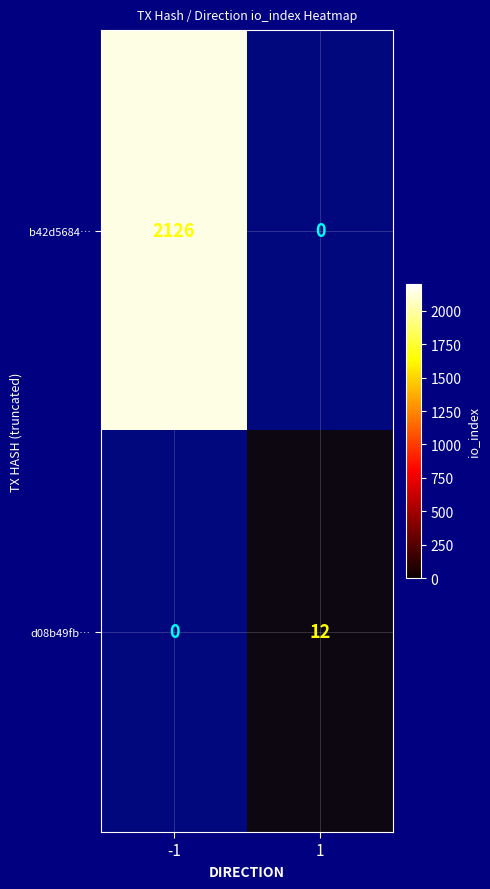

At which label is d08b49fb… closest to 6?

-1